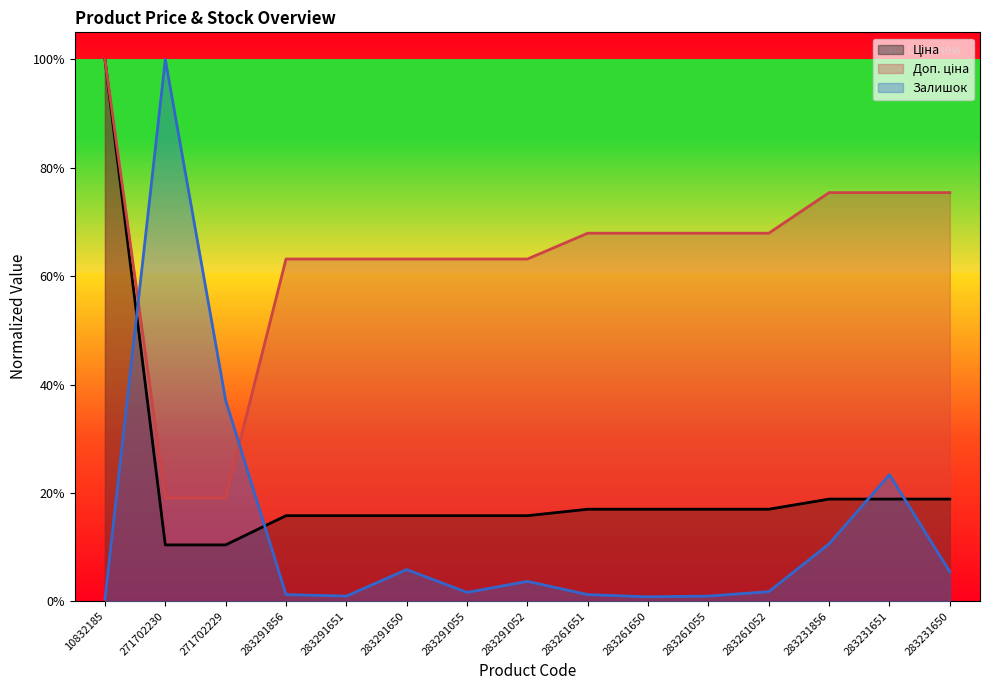

Reading left to right, extract all data points from this chart.

Ціна: 1.0	0.1	0.1	0.2	0.2	0.2	0.2	0.2	0.2	0.2	0.2	0.2	0.2	0.2	0.2
Доп. ціна: 1.0	0.2	0.2	0.6	0.6	0.6	0.6	0.6	0.7	0.7	0.7	0.7	0.8	0.8	0.8
Залишок: 0.0	1.0	0.4	0.0	0.0	0.1	0.0	0.0	0.0	0.0	0.0	0.0	0.1	0.2	0.1